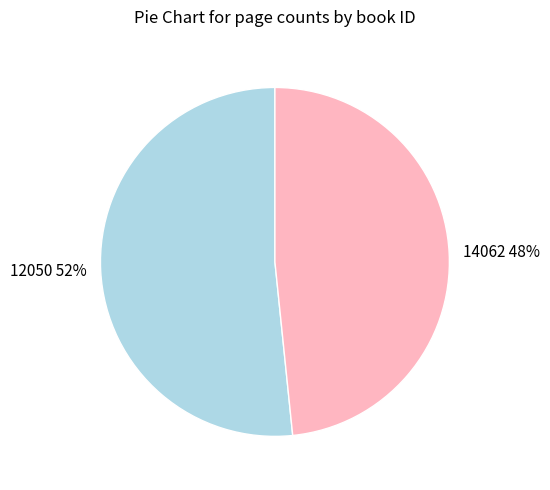

Combined, do 14062 and 12050 account for over 50%?

Yes